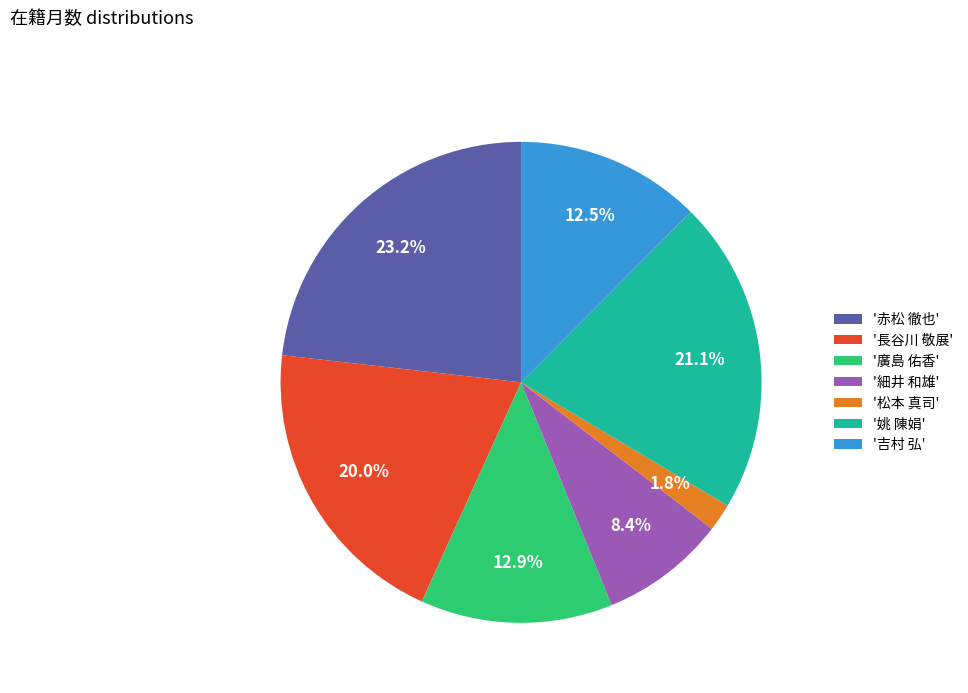

Do '松本 真司' and '廣島 佑香' together represent more than half of the pie?

No